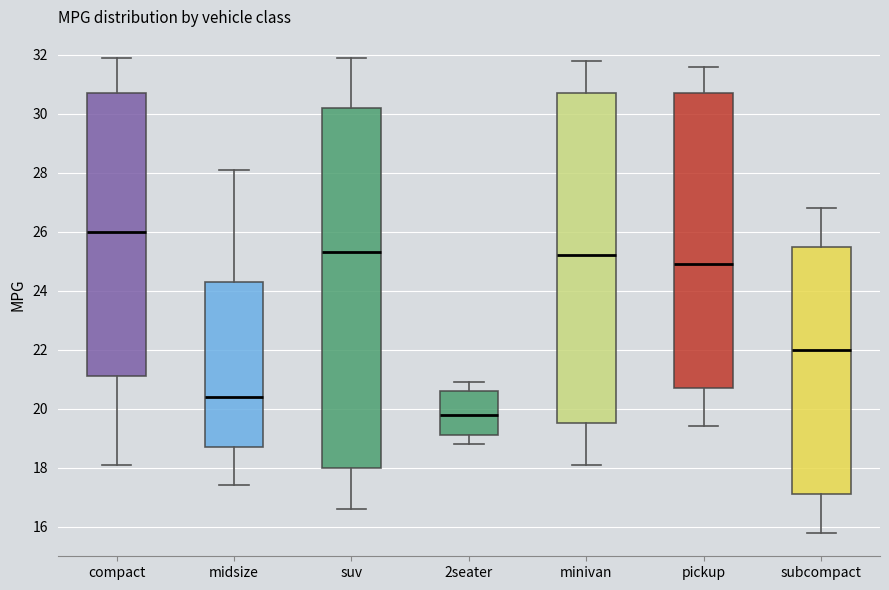

Reading left to right, transcribe this box plot: for each box, give where its median line is, the range the box spans, and where its two whiskers end, as read against the y-axis. The values are not printed on the chart, so give them approximately, as read against the axis.

compact: median 26.0, box 21.2 to 30.8, whiskers 18.2 to 32.0
midsize: median 20.4, box 18.8 to 24.4, whiskers 17.4 to 28.2
suv: median 25.4, box 18.0 to 30.2, whiskers 16.6 to 32.0
2seater: median 19.8, box 19.2 to 20.6, whiskers 18.8 to 21.0
minivan: median 25.2, box 19.6 to 30.8, whiskers 18.2 to 31.8
pickup: median 25.0, box 20.8 to 30.8, whiskers 19.4 to 31.6
subcompact: median 22.0, box 17.2 to 25.6, whiskers 15.8 to 26.8